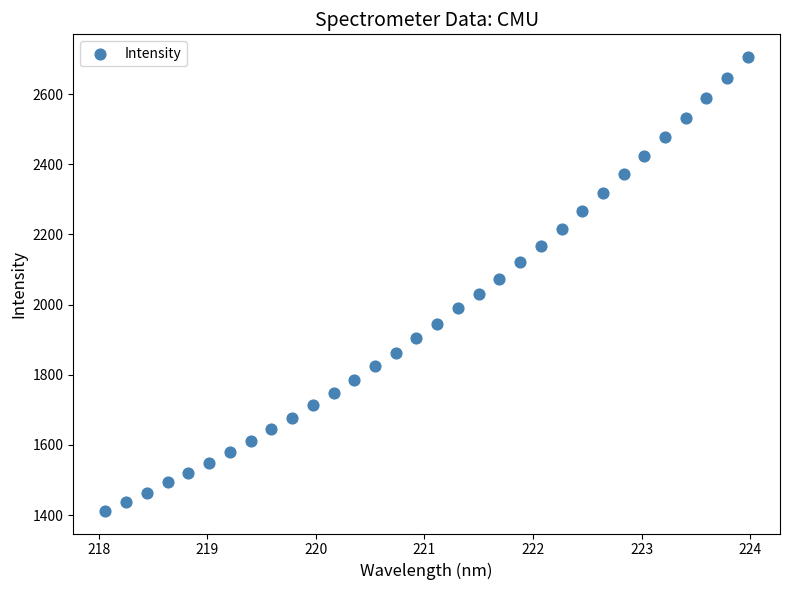

What is the range of Y values (max minus min)?

1293.1